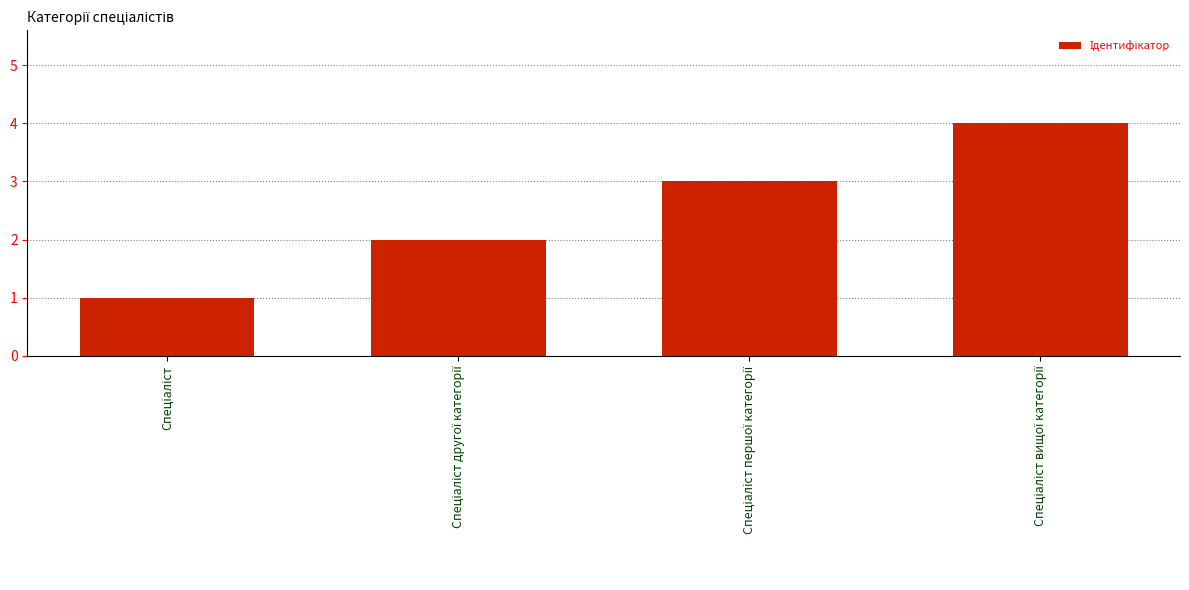

What is the greatest value displayed?

4